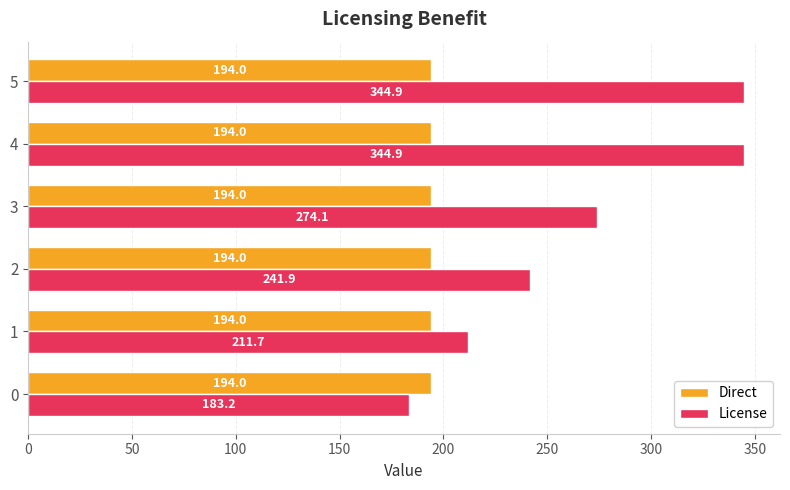

What is the average value of the Direct series?

194.0